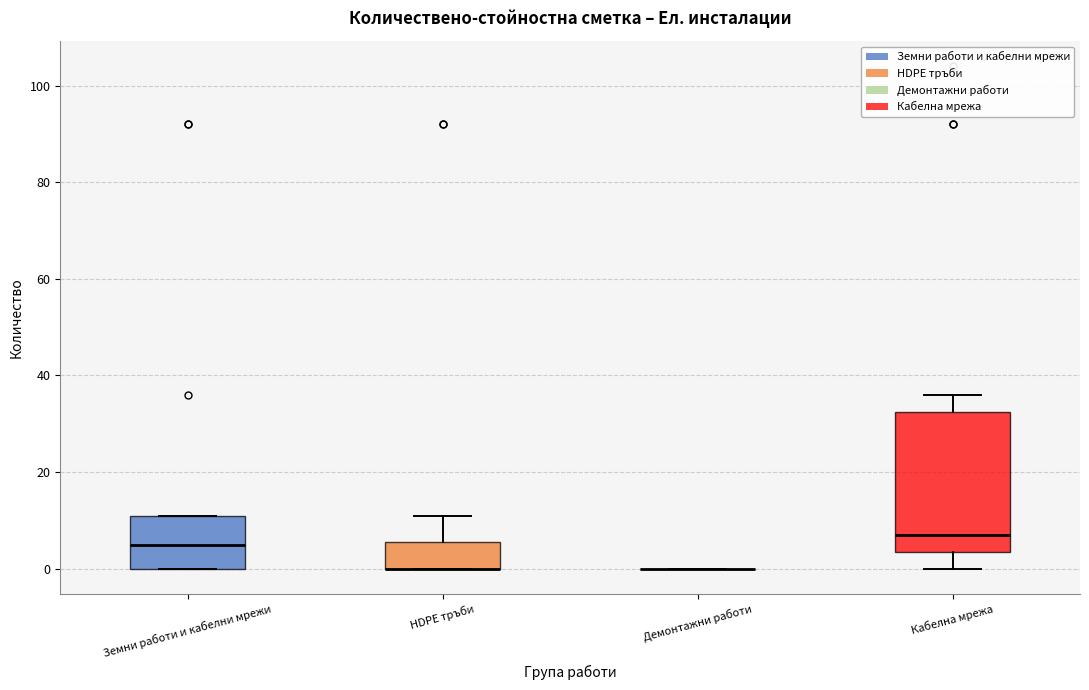

Reading left to right, transcribe this box plot: for each box, give where its median line is, the range the box spans, and where its two whiskers end, as read against the y-axis. The values are not printed on the chart, so give them approximately, as read against the axis.

Земни работи и кабелни мрежи: median 6, box 0 to 12, whiskers 0 to 12
HDPE тръби: median 0 (drawn on the box's lower edge), box 0 to 6, whiskers 0 to 12
Демонтажни работи: box collapsed to a line at 0, whiskers 0 to 0
Кабелна мрежа: median 8, box 4 to 32, whiskers 0 to 36